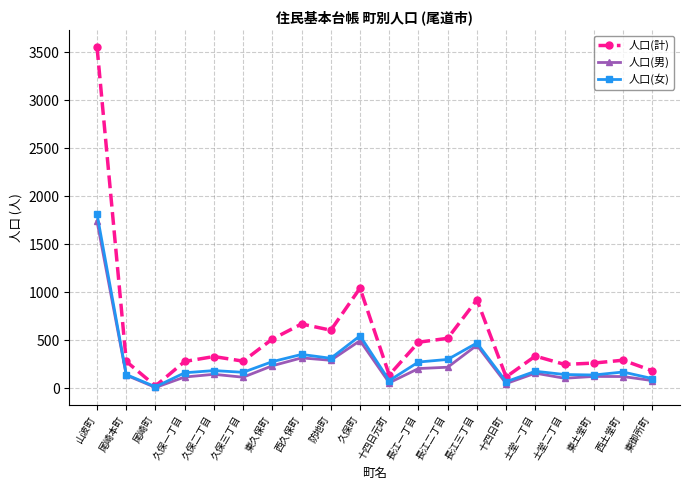

The value of 人口(計) at 東久保町 is 307. True or false?

False